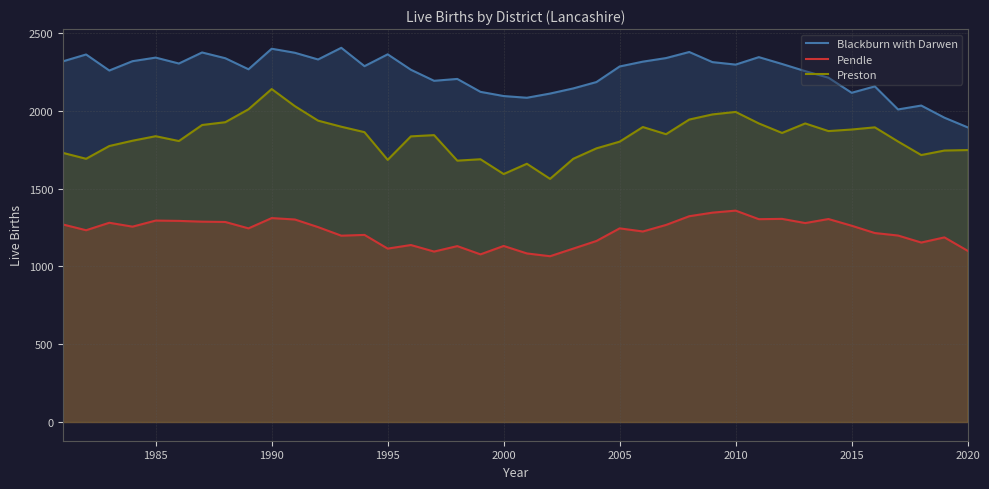

What is the average value of the Pendle series?

1222